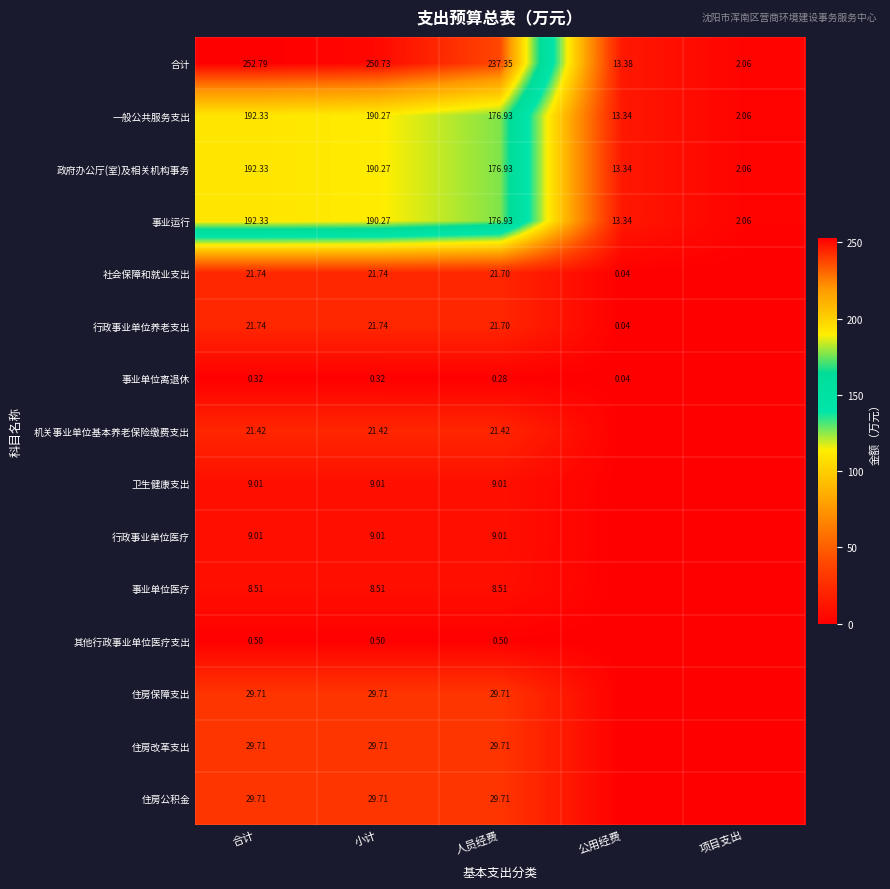

Is it true that 政府办公厅(室)及相关机构事务 equals 1.3 at 项目支出?

False